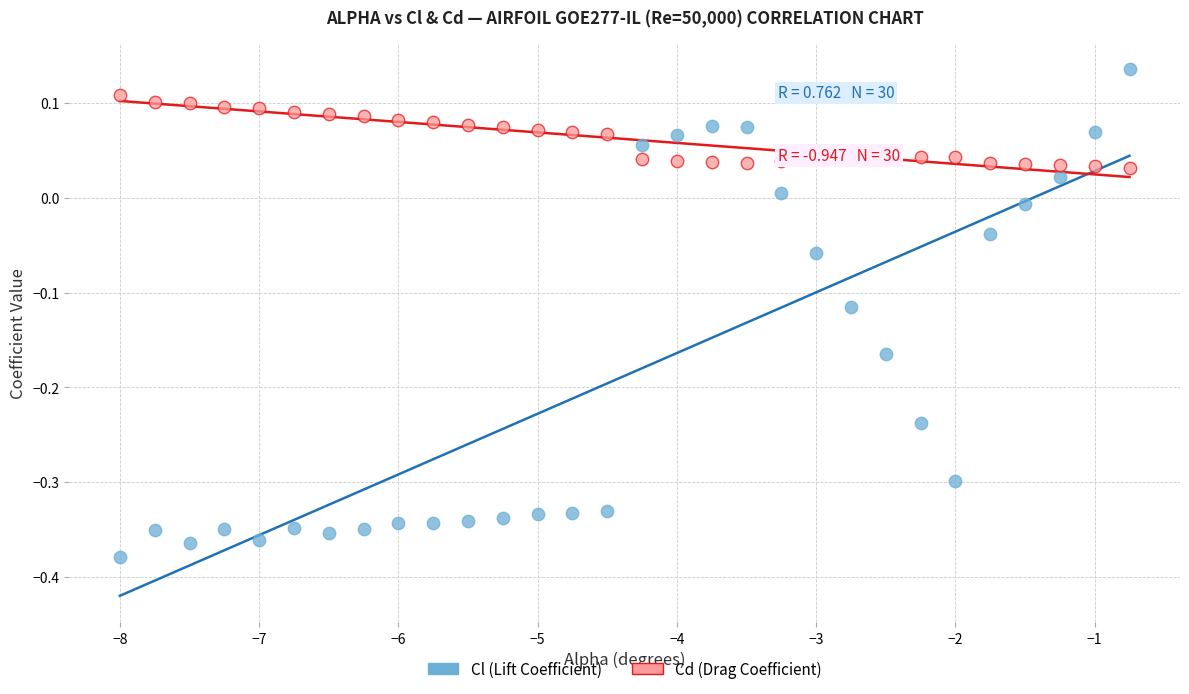

Which series has the largest Y range (max minus min)?

Cl (Lift Coefficient)